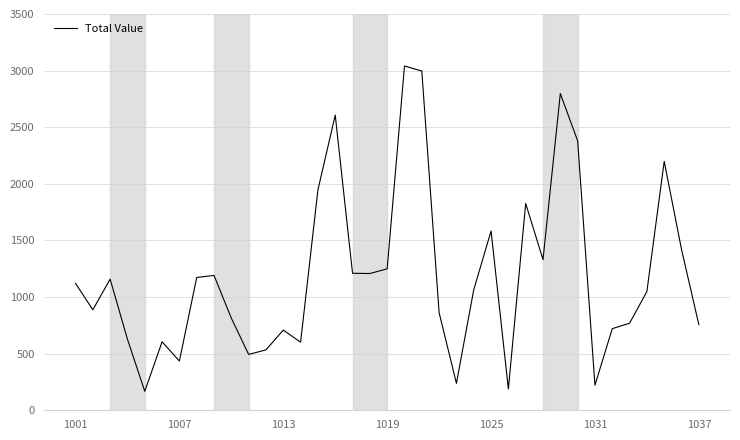

How many categories are shown in the chart?

37